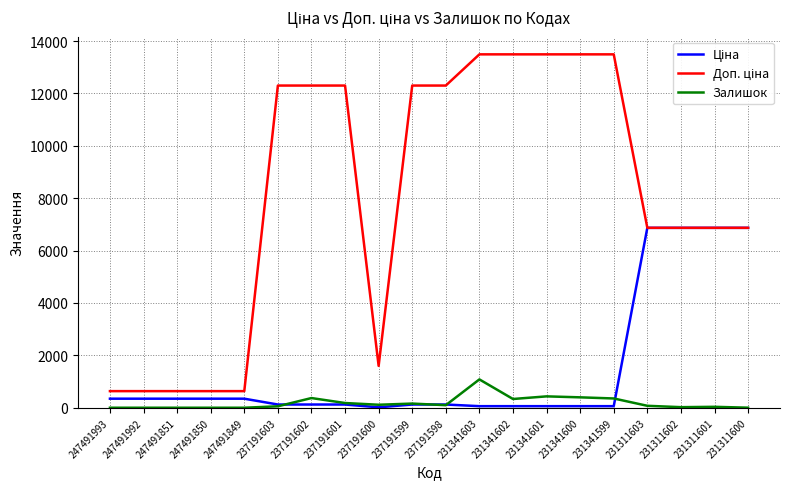

What is the total value across all series at 247491850?

979.6